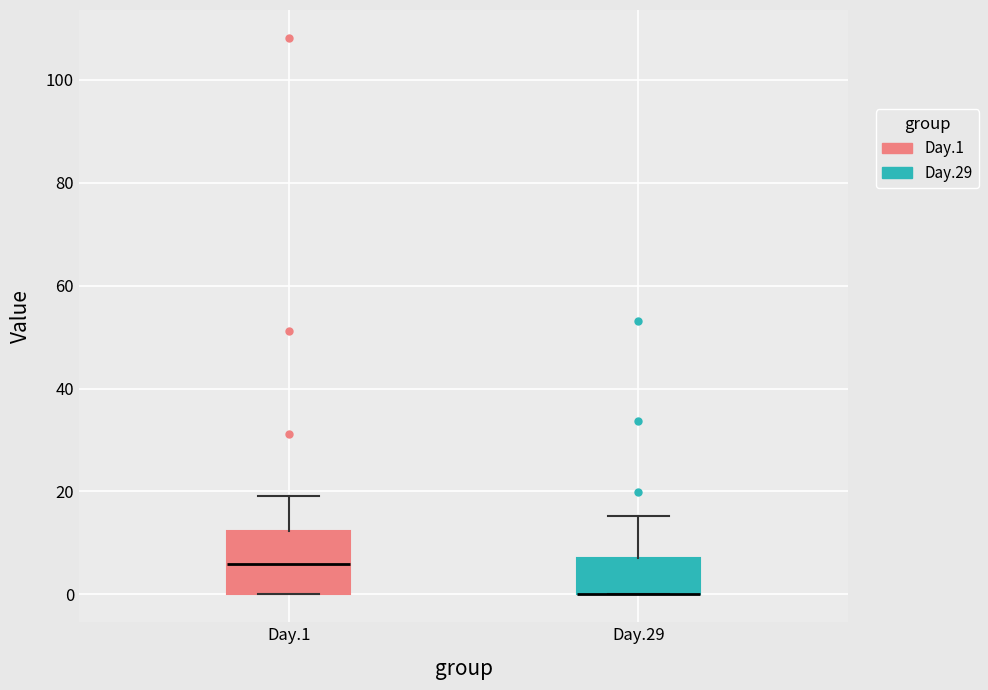

Comparing the boxes themselves (not the whiskers), which one is the tallest?

Day.1